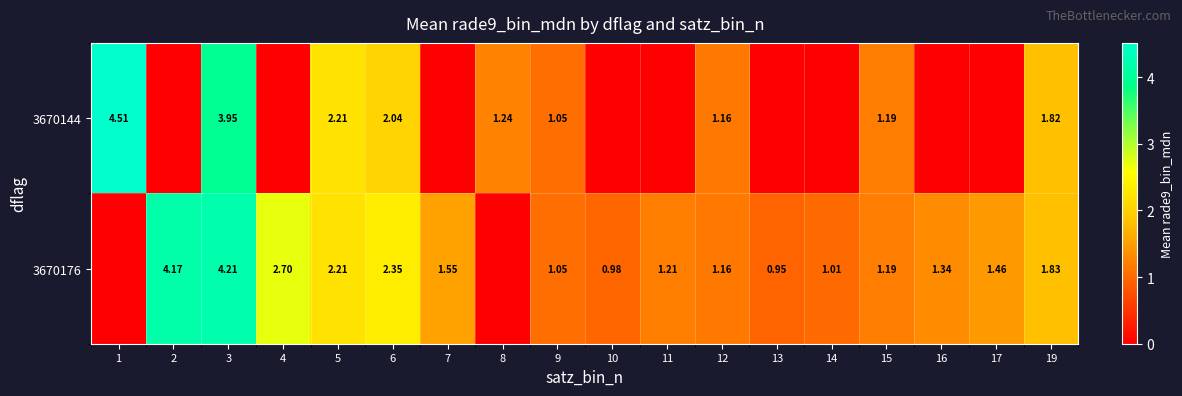

What is the difference between the second highest and minimum values in the row_0 series?

4.0